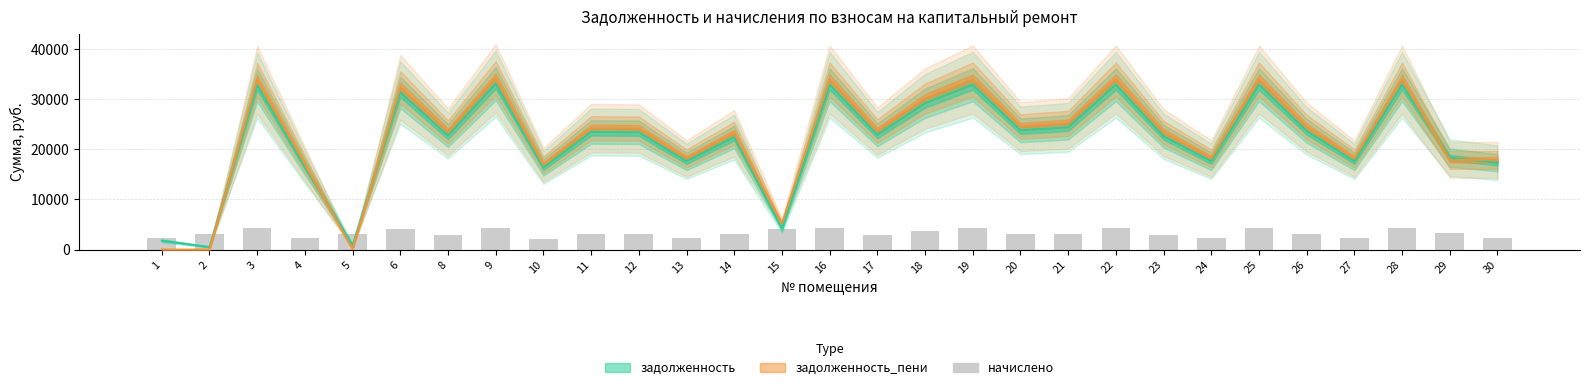

What is the difference between the maximum and minimum values in the задолженность_пени series?

34221.6